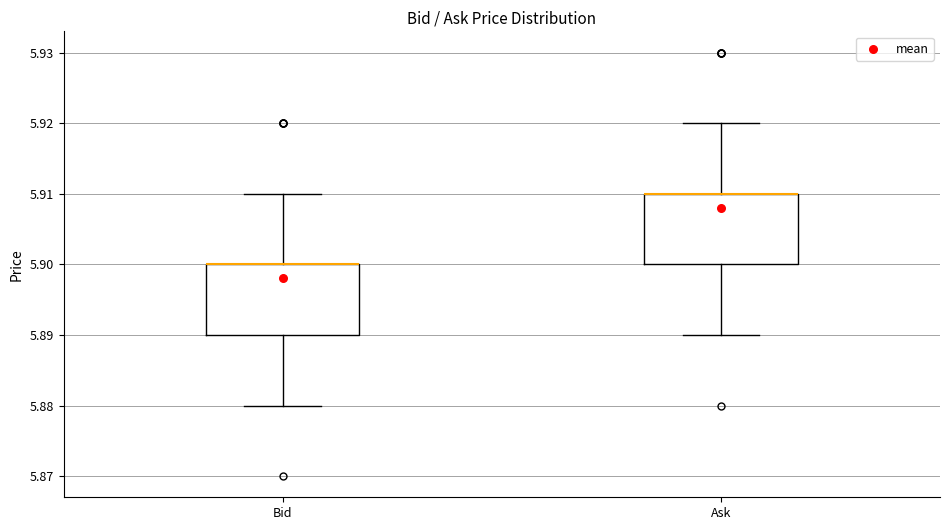

Reading left to right, transcribe this box plot: for each box, give where its median line is, the range the box spans, and where its two whiskers end, as read against the y-axis. The values are not printed on the chart, so give them approximately, as read against the axis.

Bid: median 5.90 (drawn on the box's upper edge), box 5.89 to 5.90, whiskers 5.88 to 5.91
Ask: median 5.91 (drawn on the box's upper edge), box 5.90 to 5.91, whiskers 5.89 to 5.92